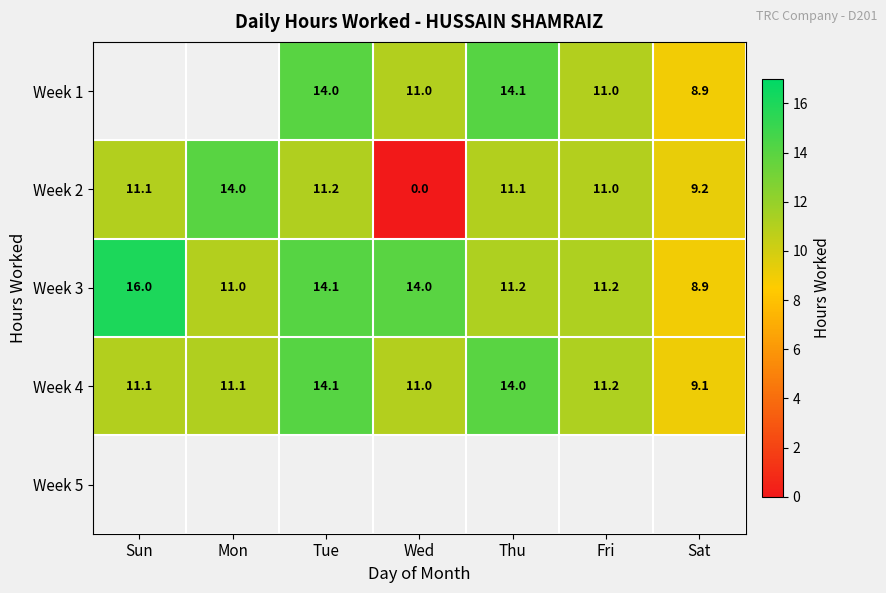

At which category does the chart reach its minimum across all series?

Wed